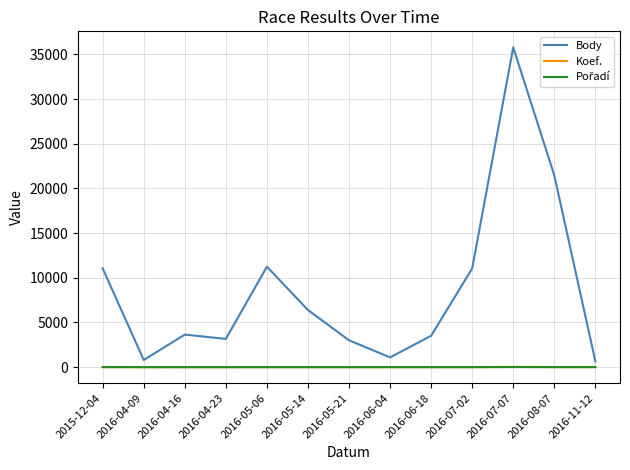

Which series has the largest total across all categories?

Body